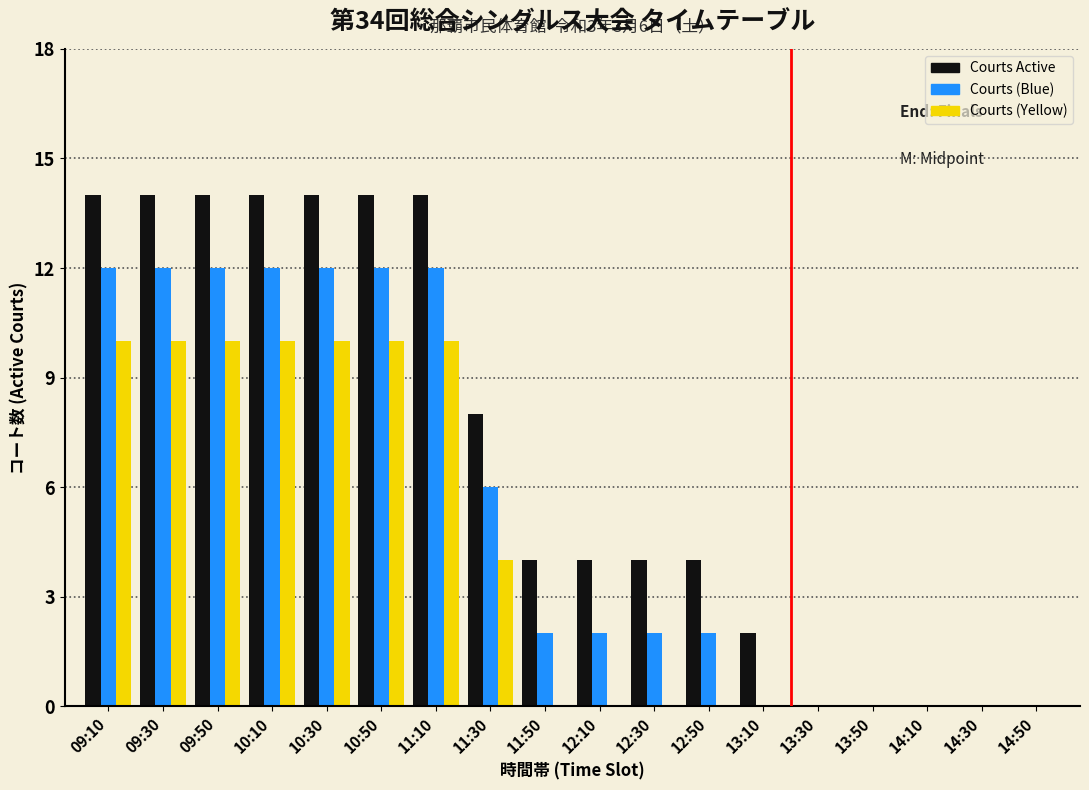

What is the maximum value shown in the chart?

14